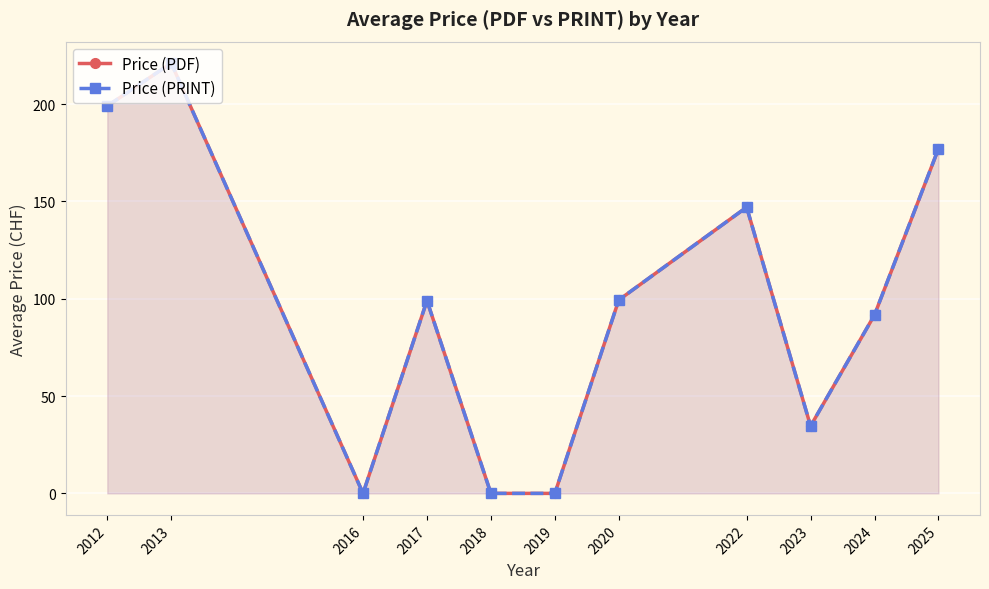

True or false: Price (PRINT) and Price (PDF) cross at least once.

False